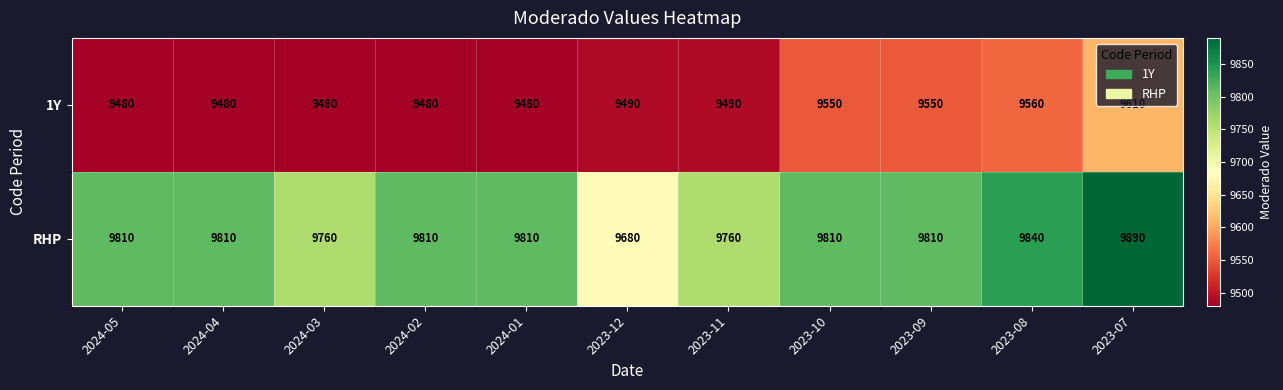

True or false: 1Y has a value of 5273 at 2024-02.

False